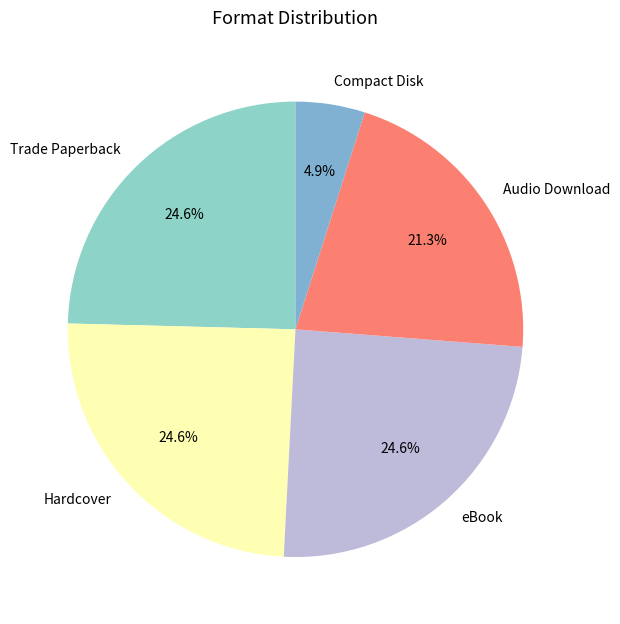

Combined, do Compact Disk and Hardcover account for over 50%?

No